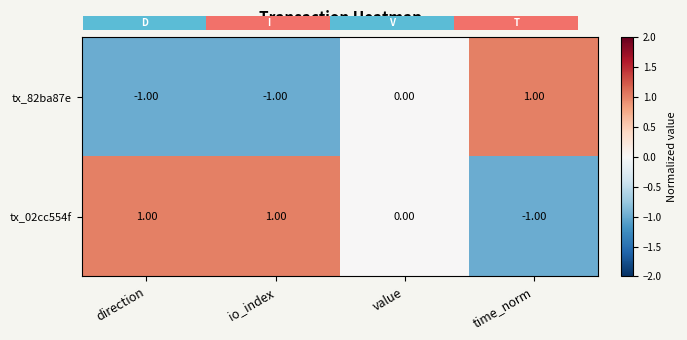

Reading left to right, what are all the values shown in this chart?

tx_82ba87e: direction=-1	io_index=-1	value=0	time_norm=1
tx_02cc554f: direction=1	io_index=1	value=0	time_norm=-1